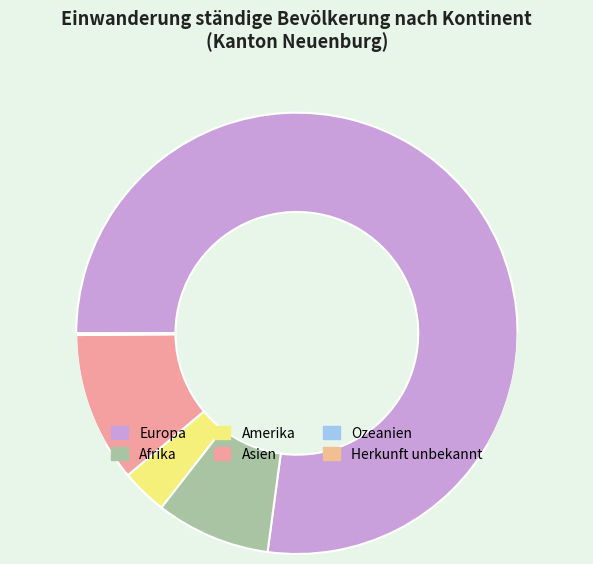

Combined, what portion of the pie is Ozeanien and Asien?

11.1%